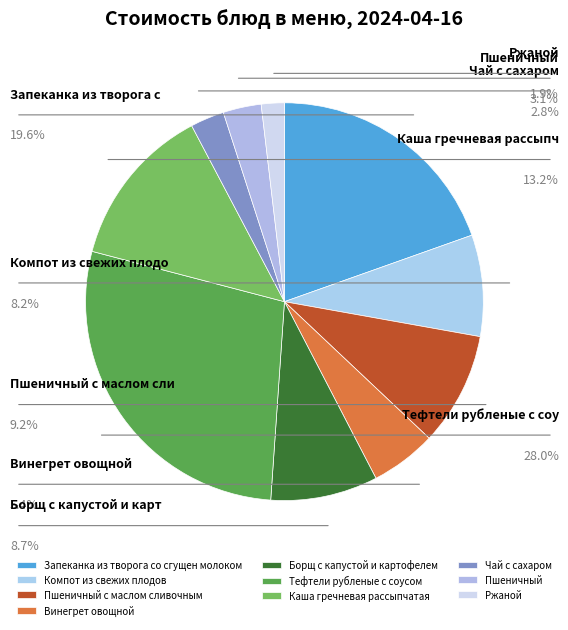

Which slice is the smallest?

Ржаной